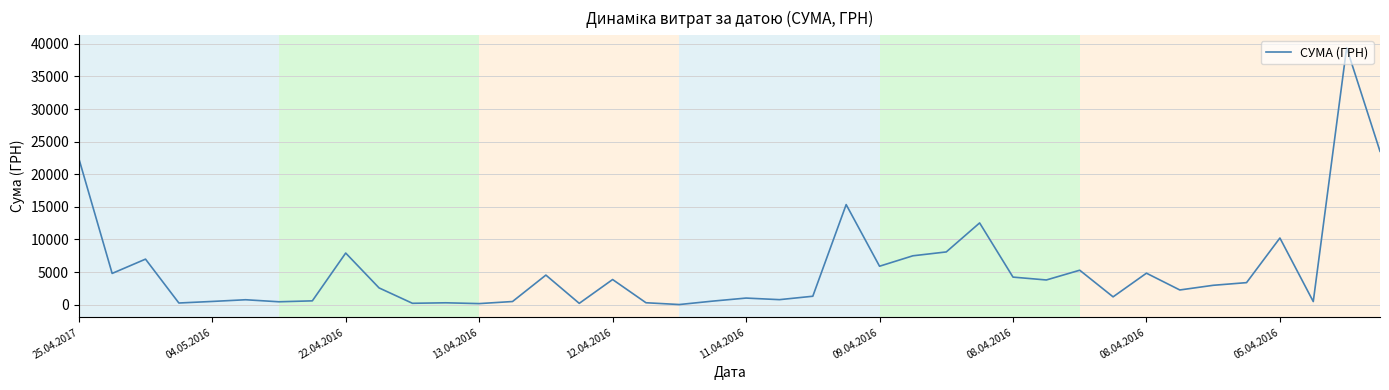

How many series are shown in this chart?

1